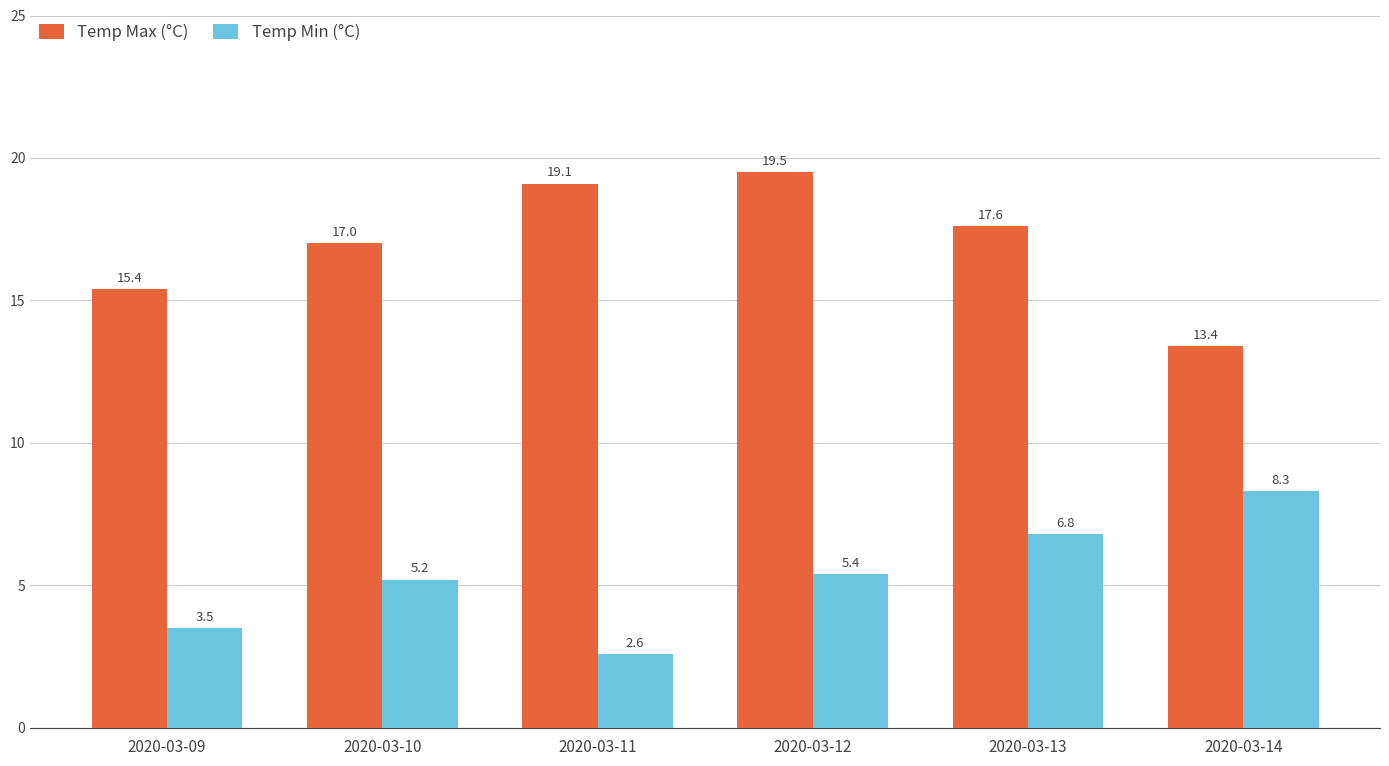

Reading left to right, extract all data points from this chart.

Temp Max (°C): 15.4	17.0	19.1	19.5	17.6	13.4
Temp Min (°C): 3.5	5.2	2.6	5.4	6.8	8.3